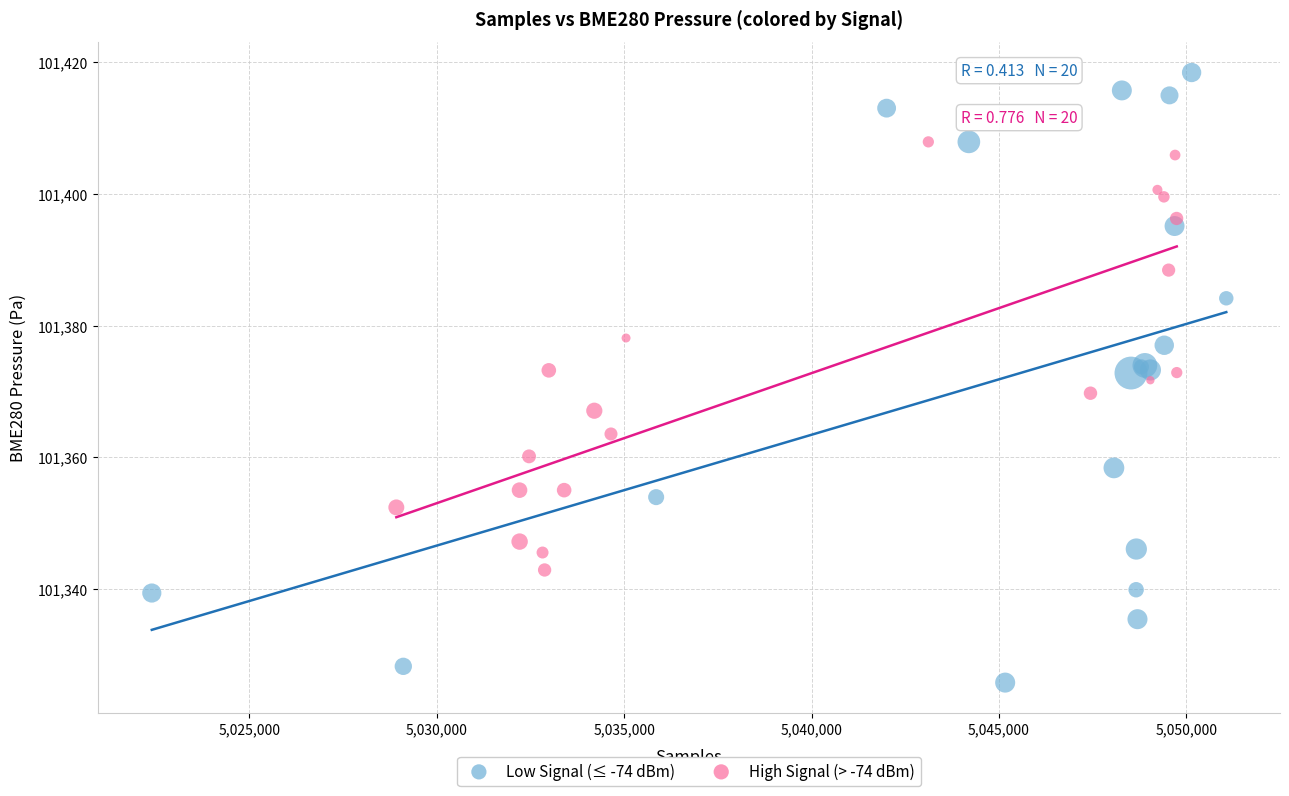

Which series contains the highest Y value?

Low Signal (≤ -74 dBm)